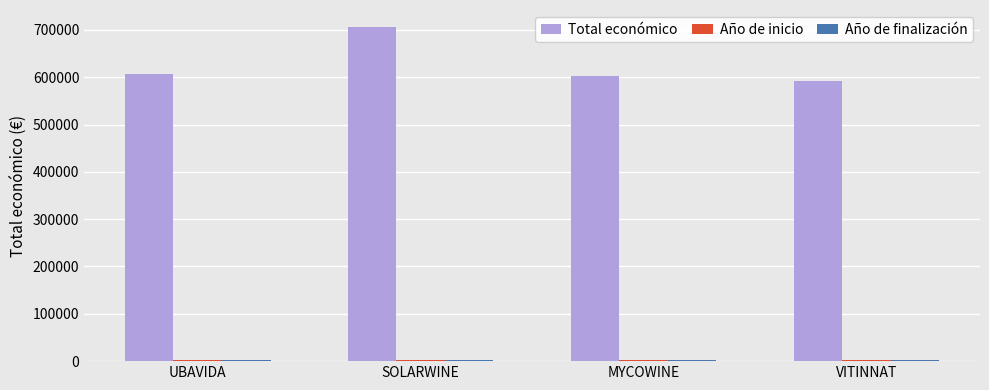

What is the maximum value shown in the chart?

706697.0